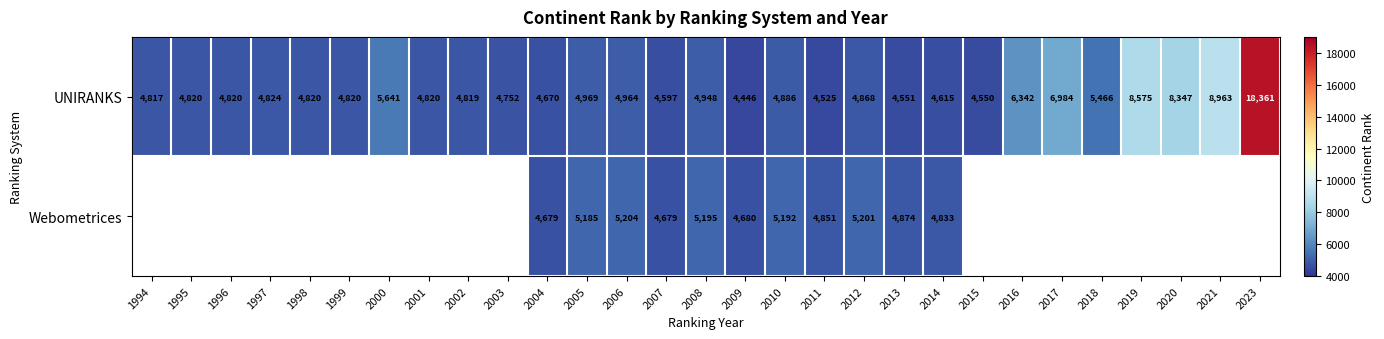

Which category has the highest value across all series?

2023